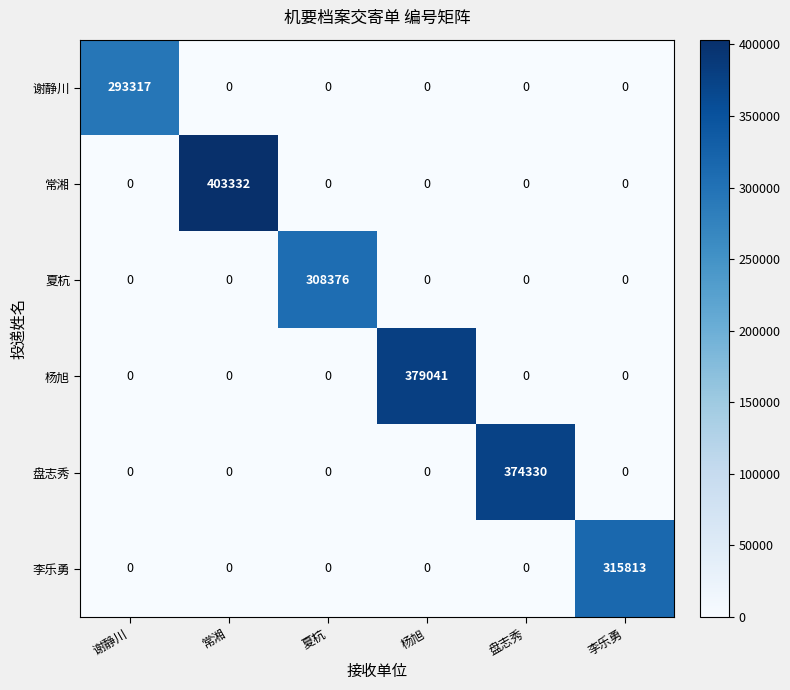

Which series has the widest spread of values?

常湘